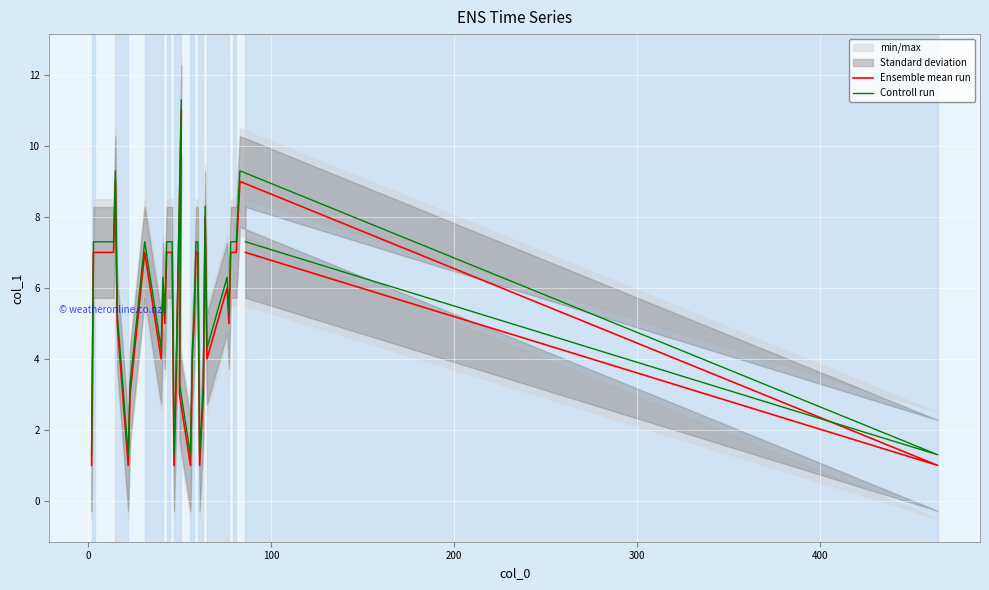

What is the value of the Controll run point at the 16th from the left?

7.3